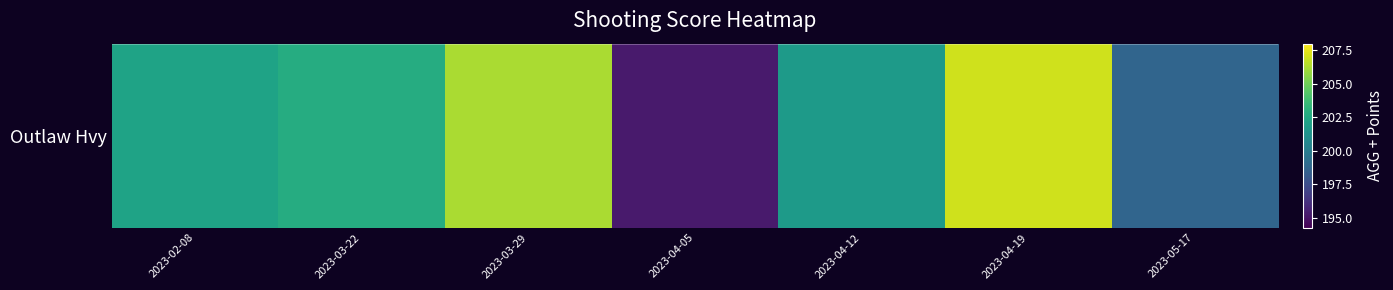

Which has a higher value, 2023-04-05 or 2023-03-22?

2023-03-22